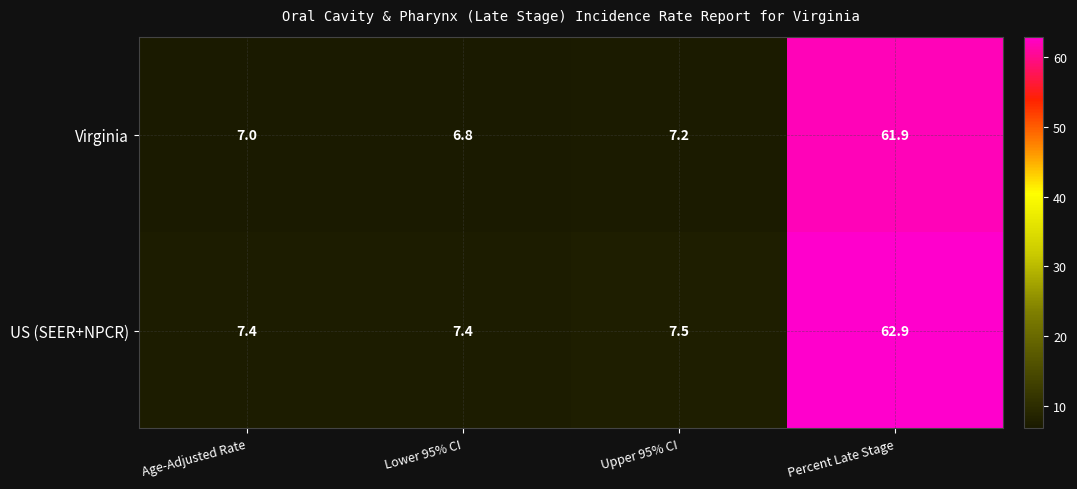

What is the total value across all series at Lower 95% CI?

14.2